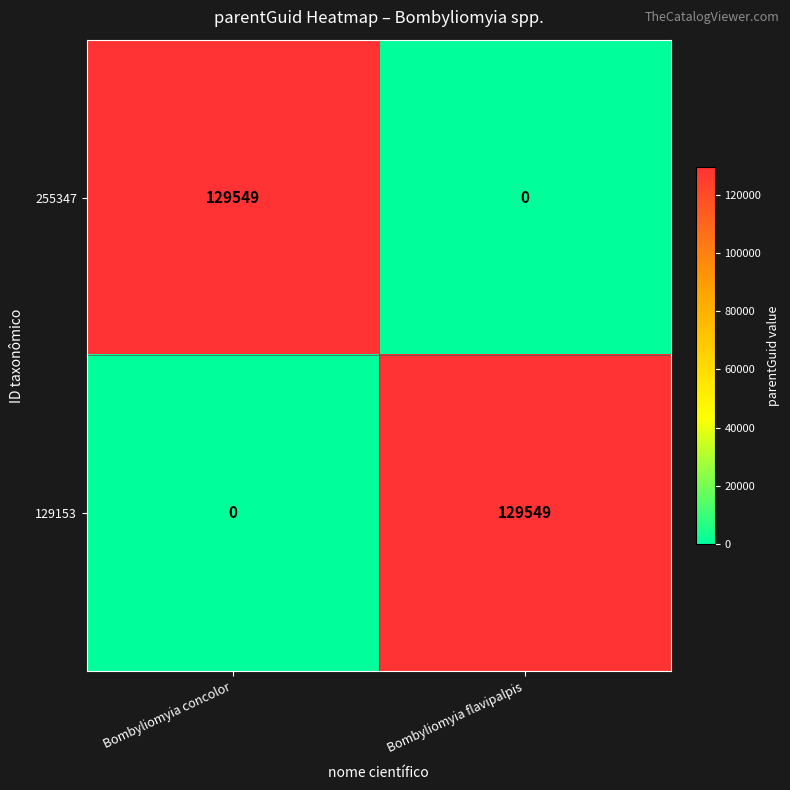

Where is 255347 nearest to the value 64774?

Bombyliomyia flavipalpis